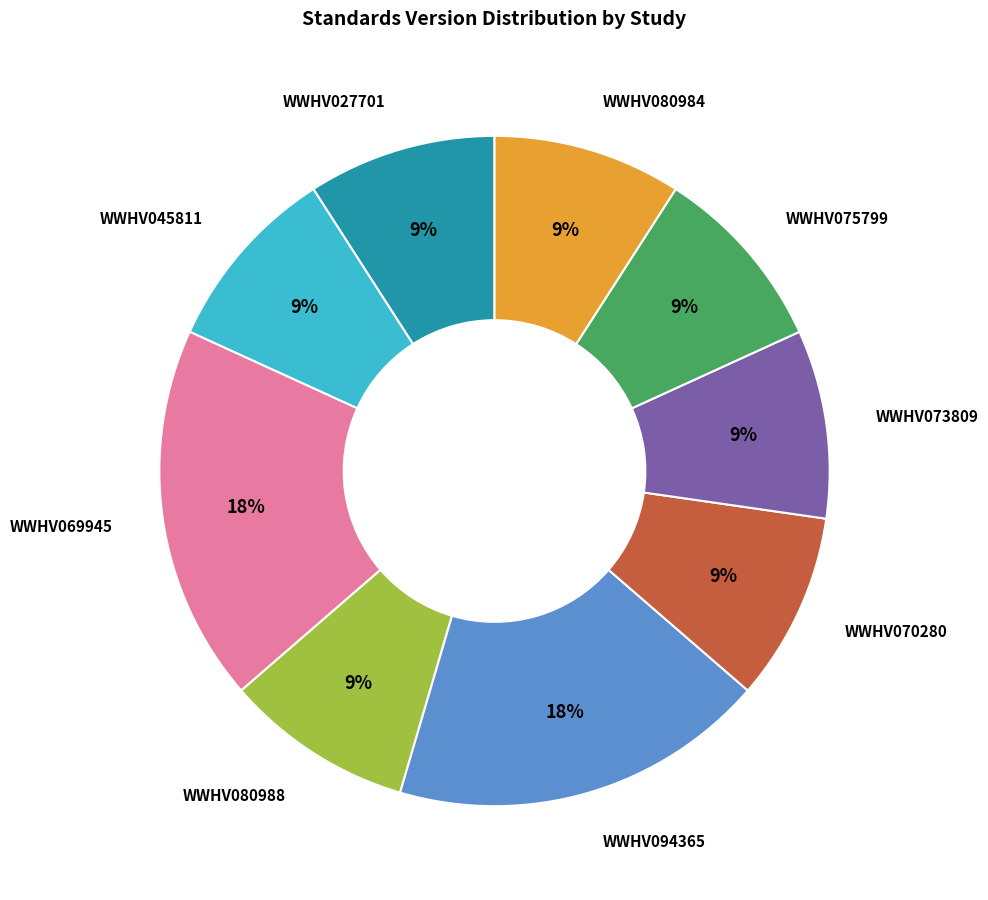

Is there a majority slice in this chart?

No